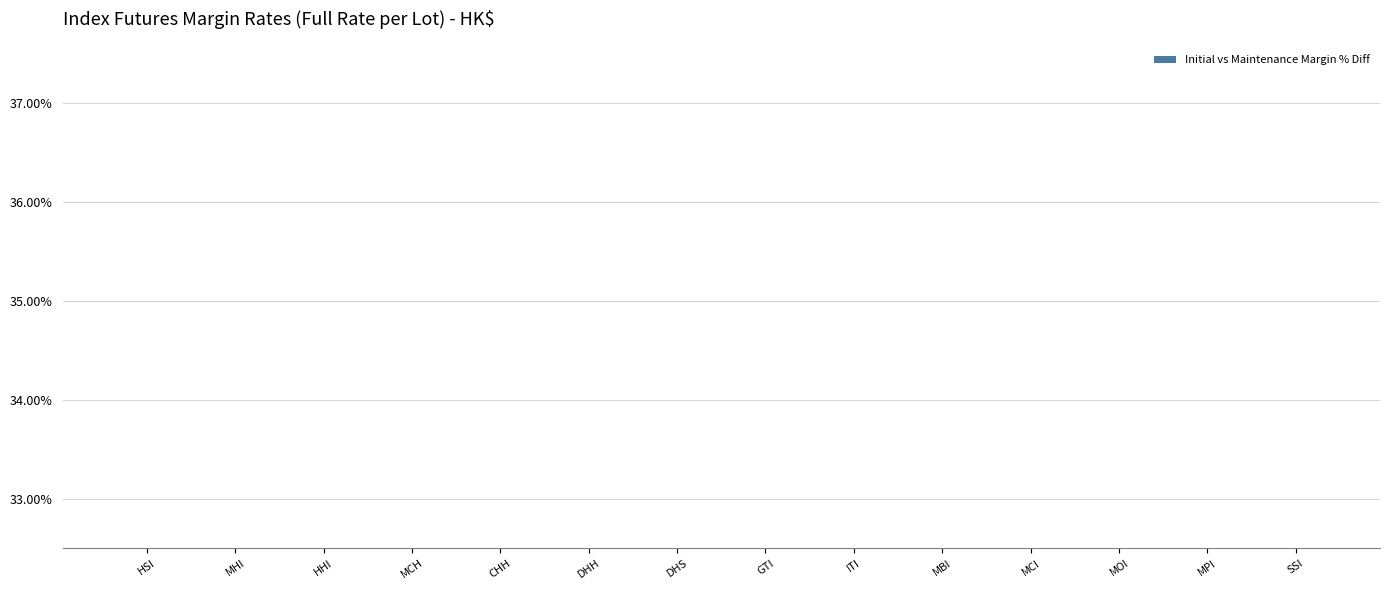

The value at DHH is 40.2. True or false?

False